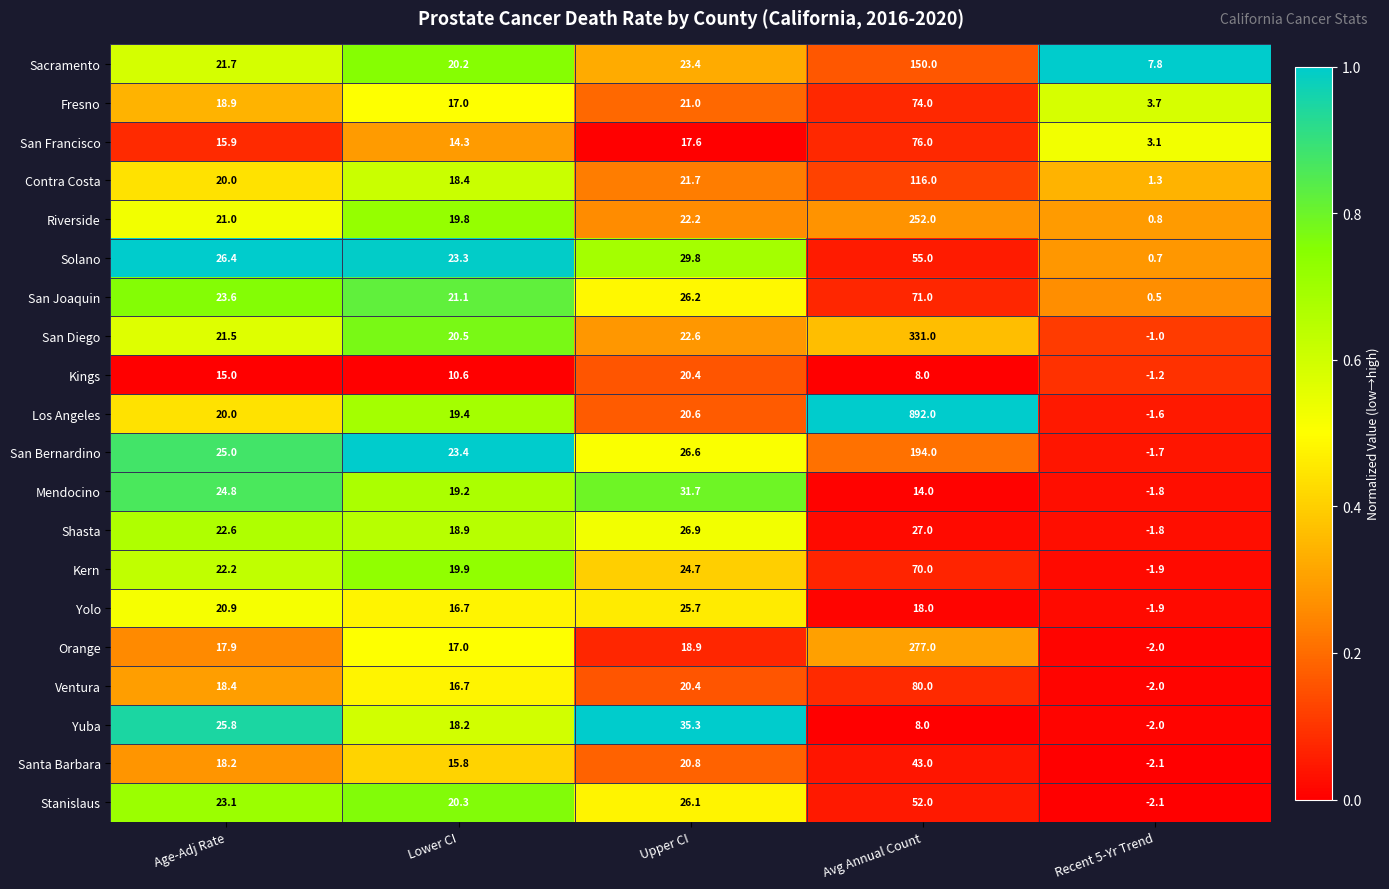

What is the difference between the maximum and second lowest values in the Yolo series?

9.0